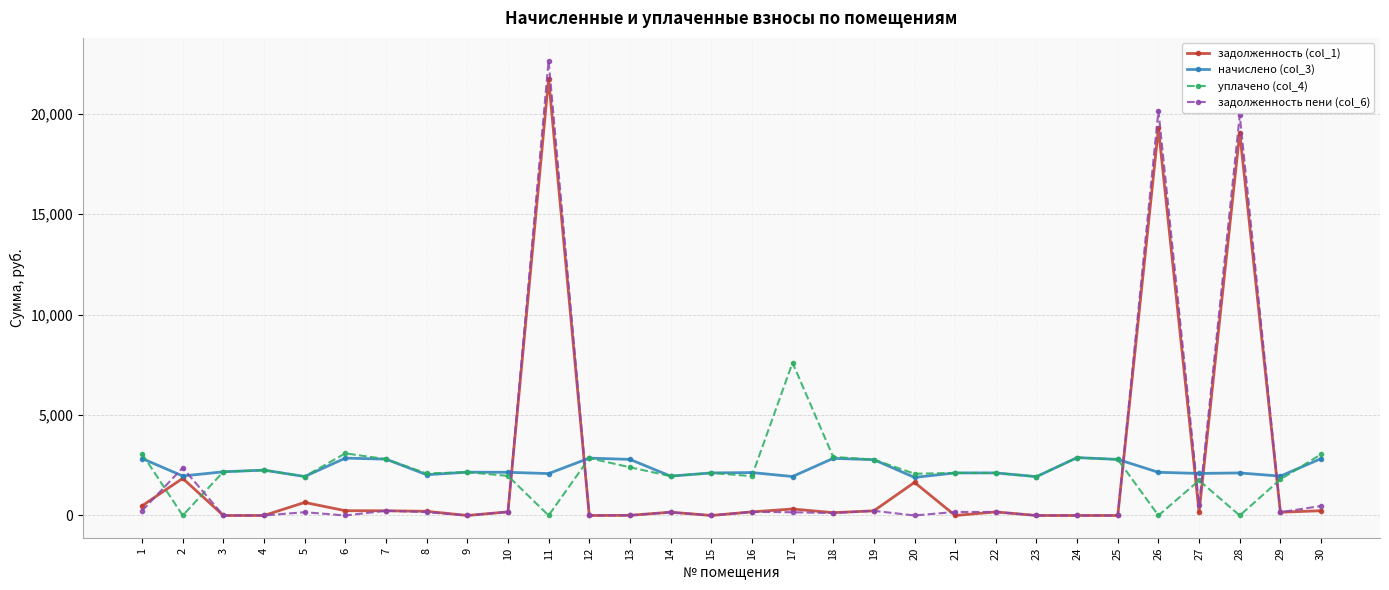

What is the total value across all series at 9?

4312.1